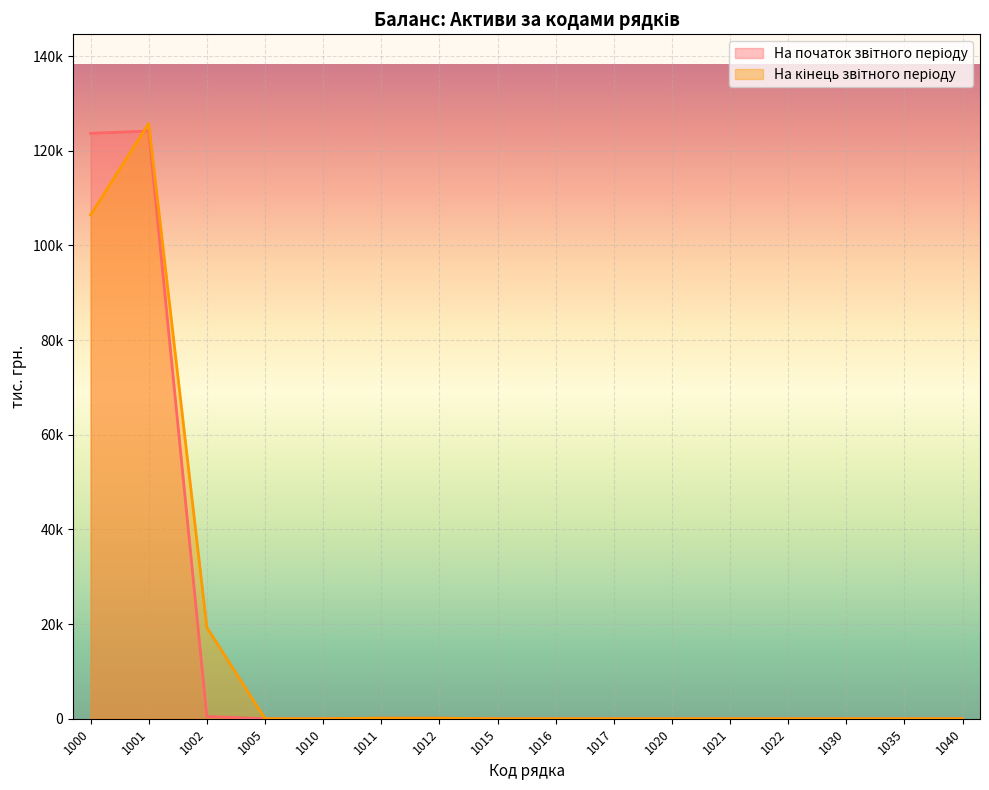

Where is the first local maximum for На початок звітного періоду?

1001